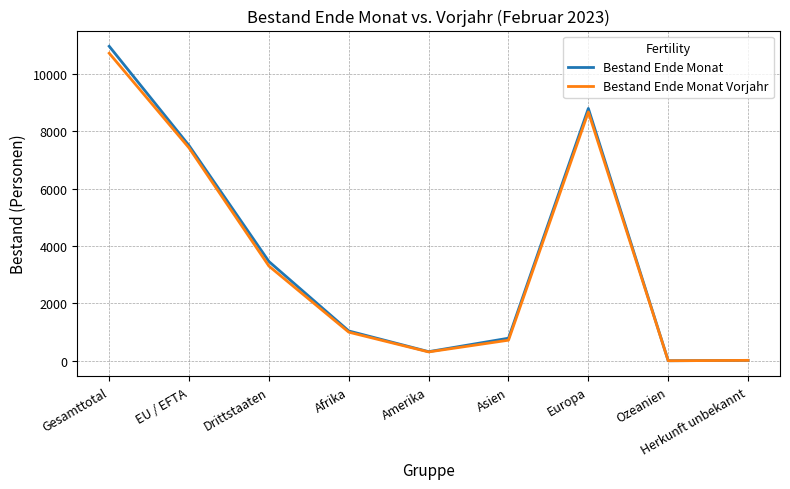

The value of Bestand Ende Monat at Drittstaaten is 1812. True or false?

False